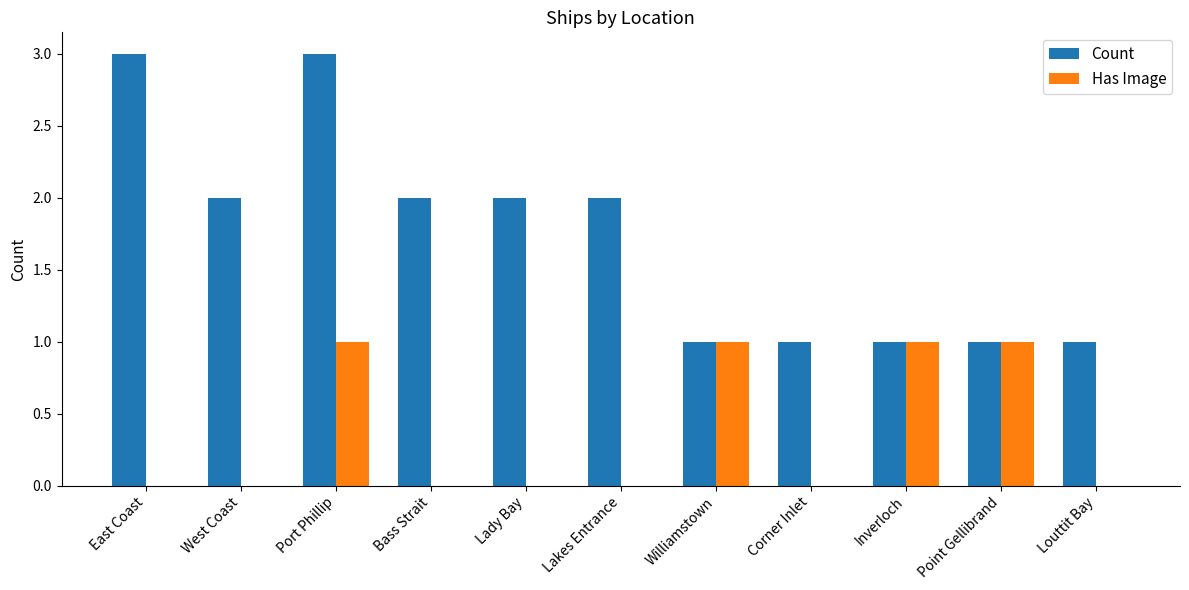

Where does the Count series first go above 2?

East Coast